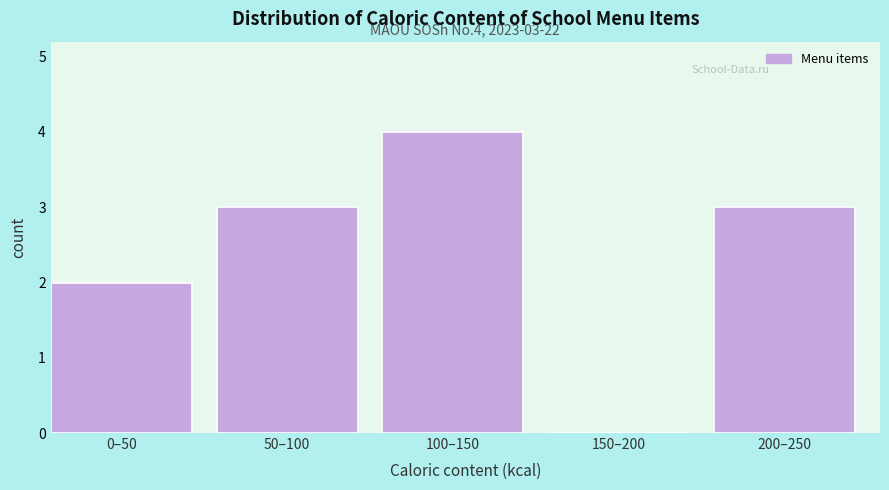

Reading right to left, transcribe all the data shown in this chart.

200–250=3	150–200=0	100–150=4	50–100=3	0–50=2